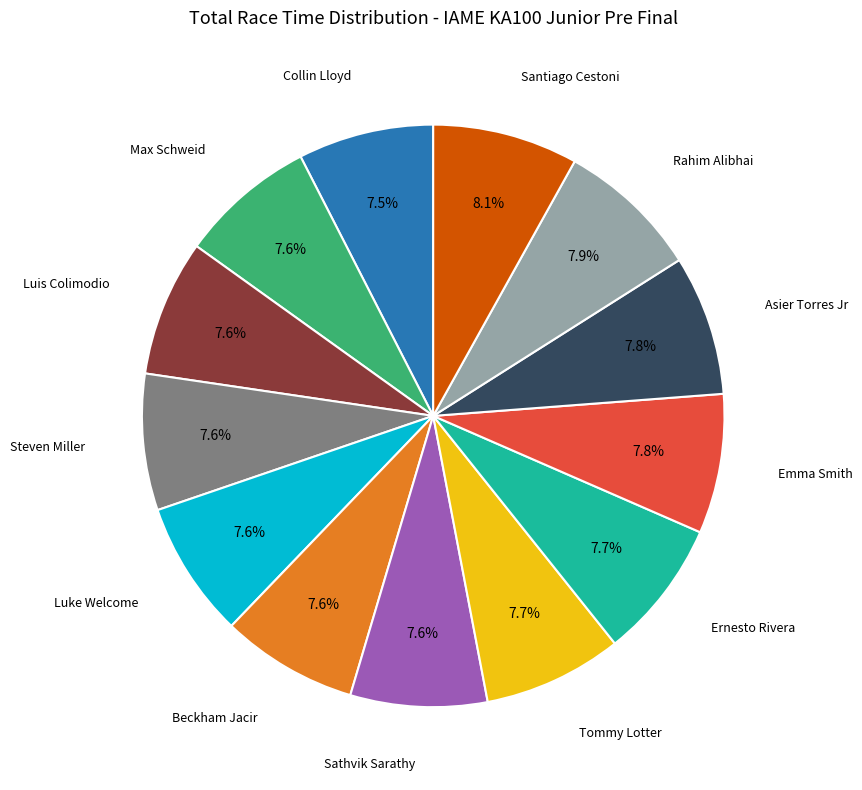

Is there any slice that represents more than half of the pie?

No